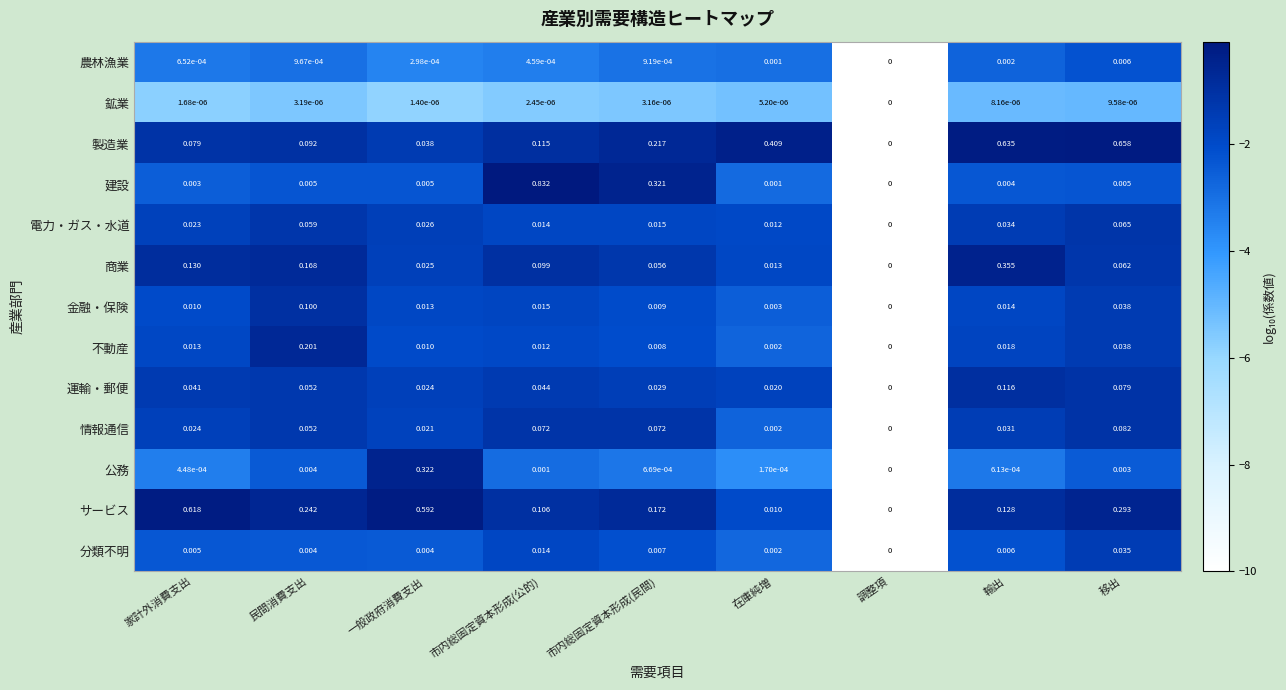

At which label does 運輸・郵便 reach its minimum?

調整項